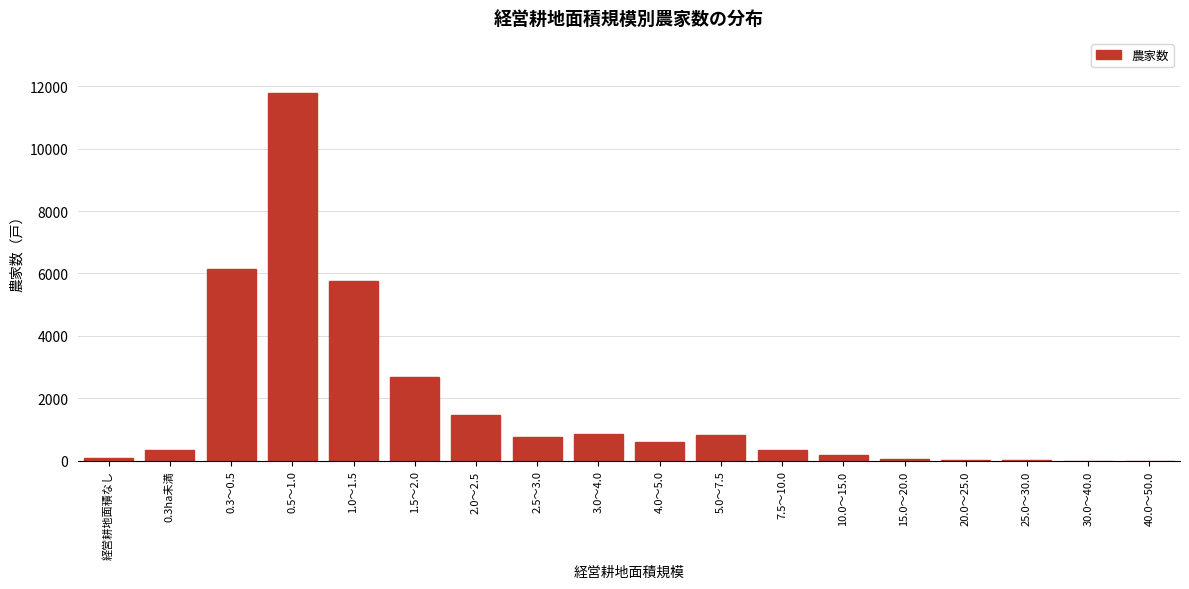

What is the sum of all values?

31914